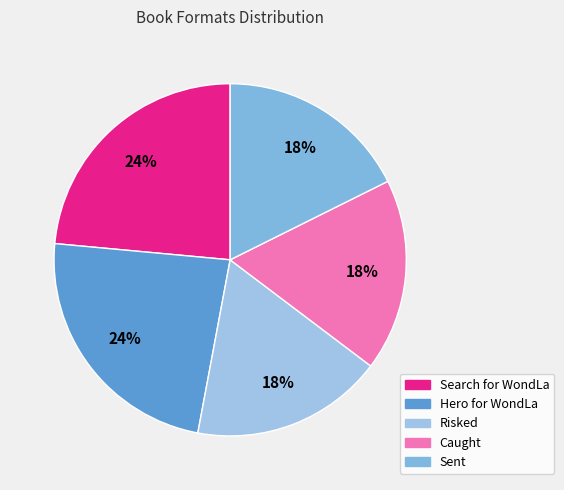

What is the largest slice in the pie chart?

Search for WondLa